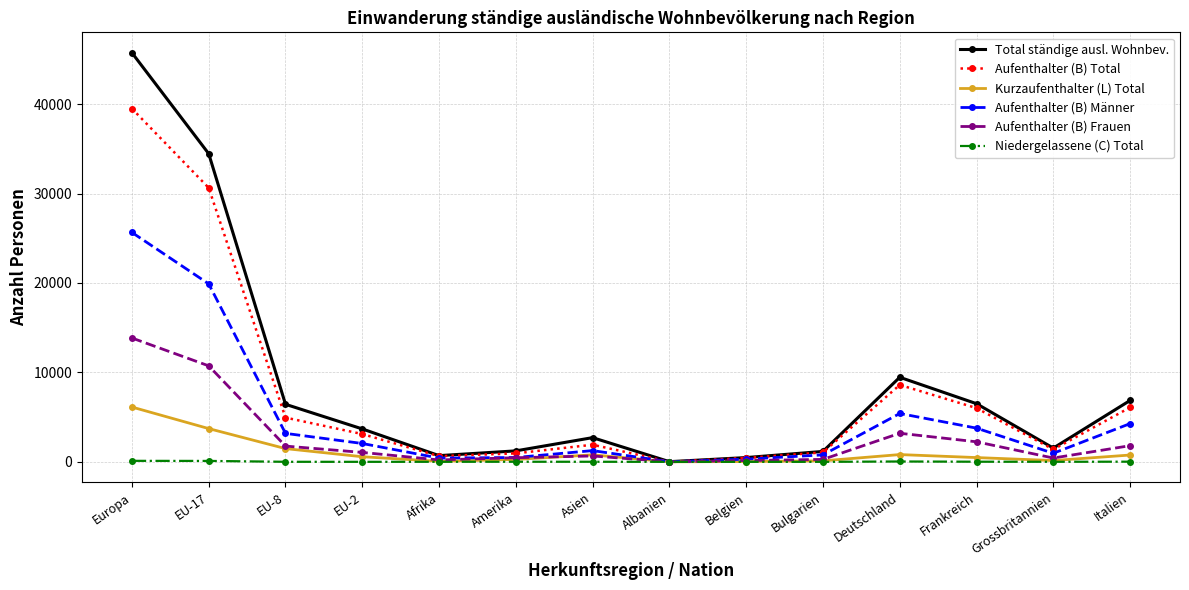

What is the label of the 6th point from the left?

Amerika